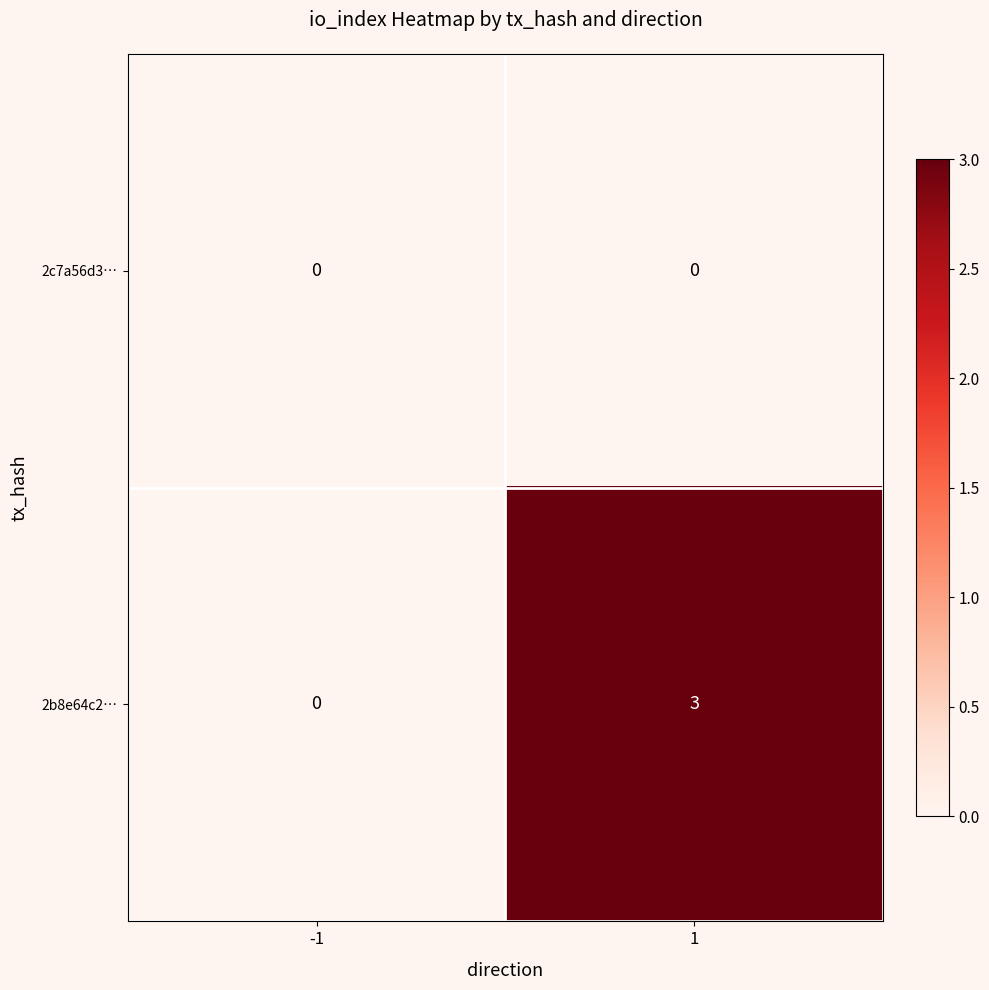

Is it true that 2b8e64c2… equals 3 at 1?

True